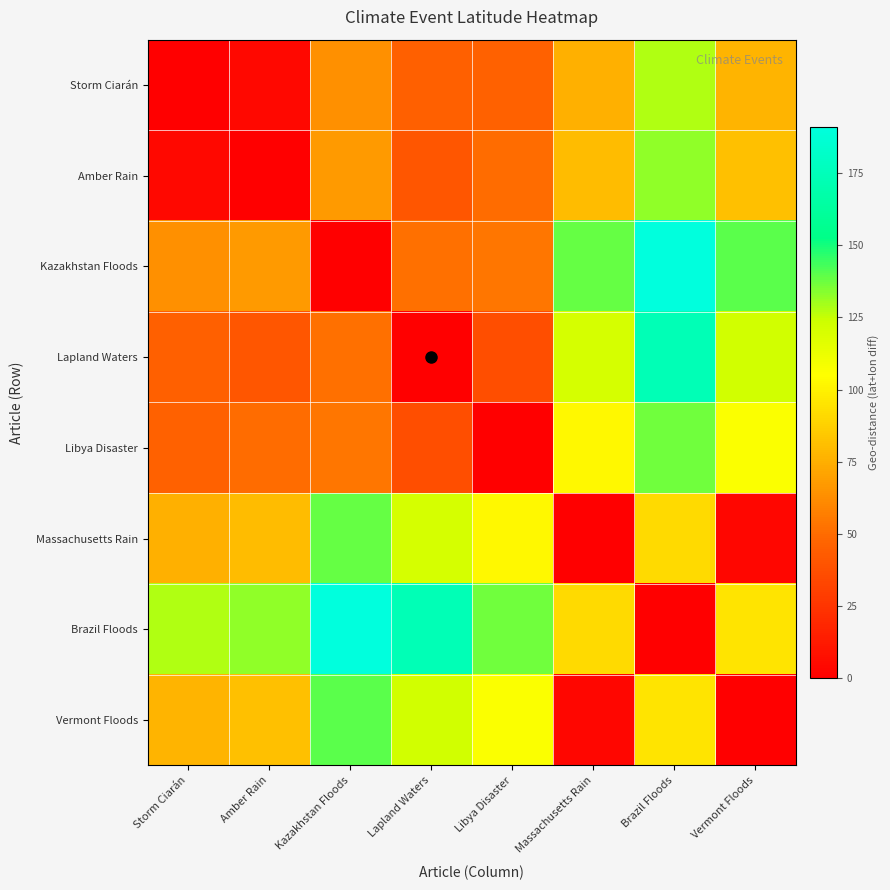

List the series in order of their peak value, lowest first.

Storm Ciarán, Amber Rain, Libya Disaster, Massachusetts Rain, Vermont Floods, Lapland Waters, Kazakhstan Floods, Brazil Floods